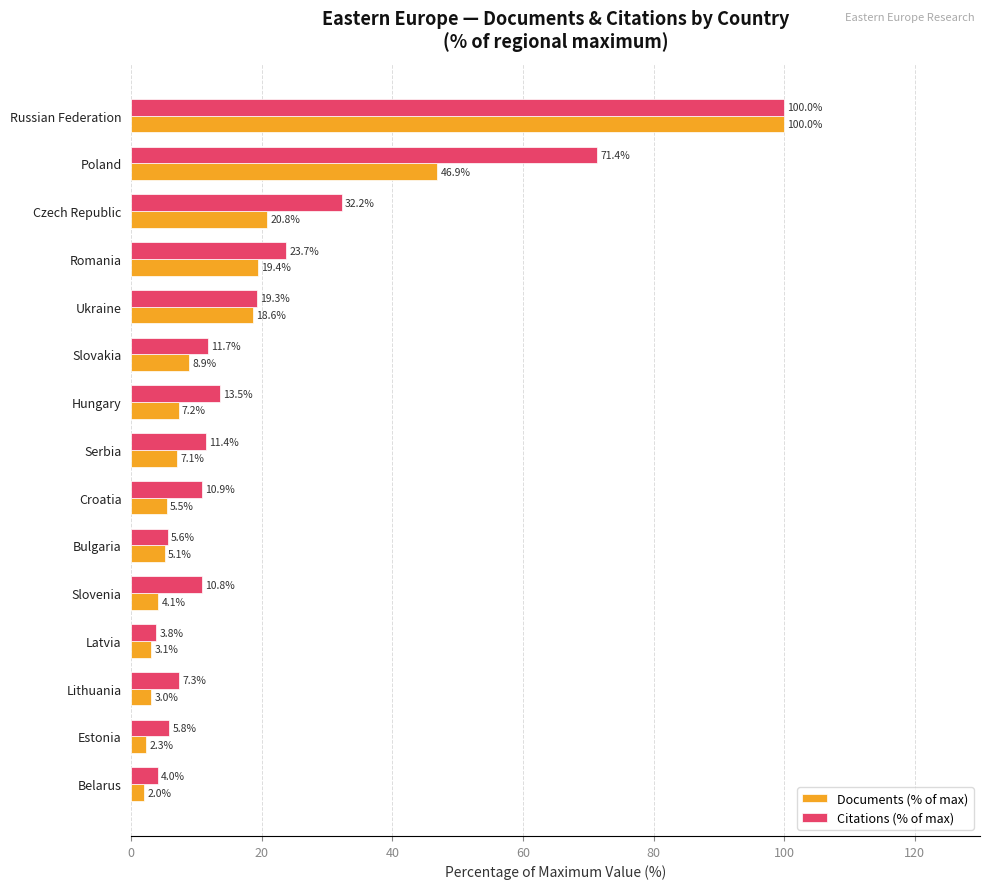

What is the sum of all Documents (% of max) values?

253.9